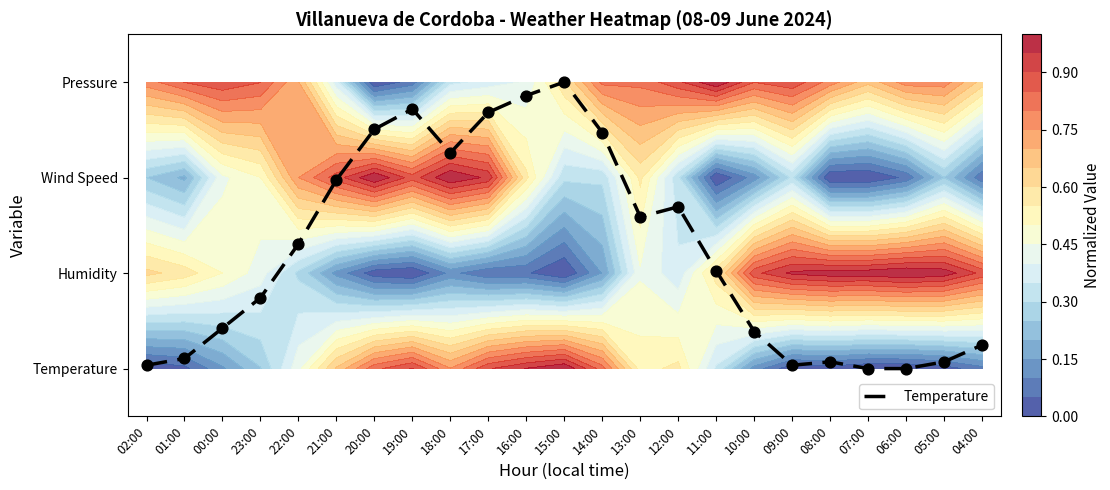

Is it true that the value at 23:00 is 0.4?

False